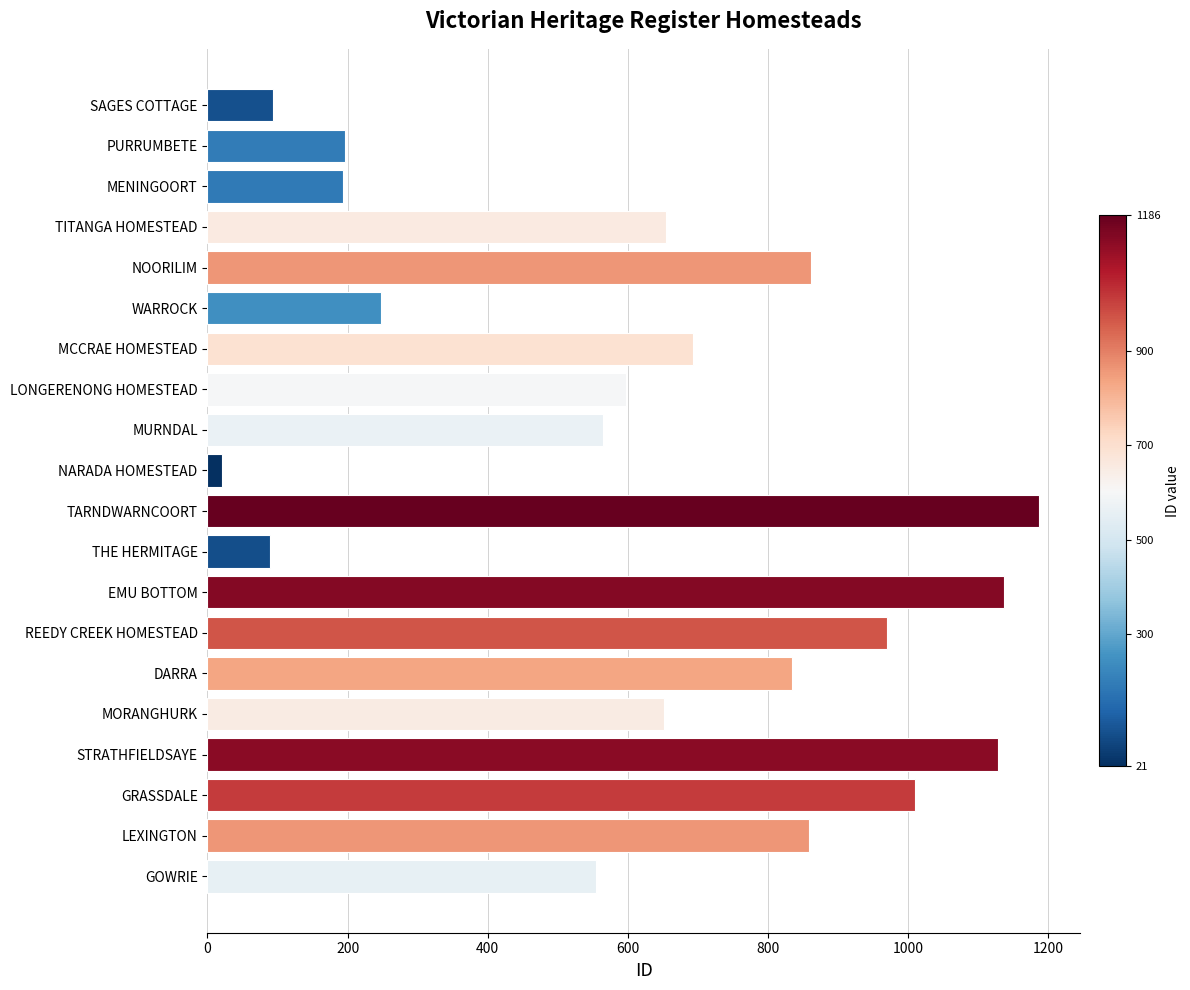

Which has a higher value, MENINGOORT or NARADA HOMESTEAD?

MENINGOORT